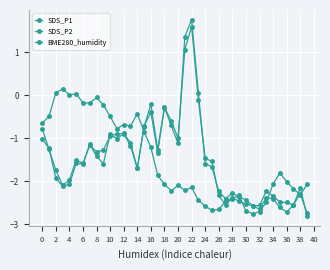

How many positive values does the SDS_P2 series have?

2